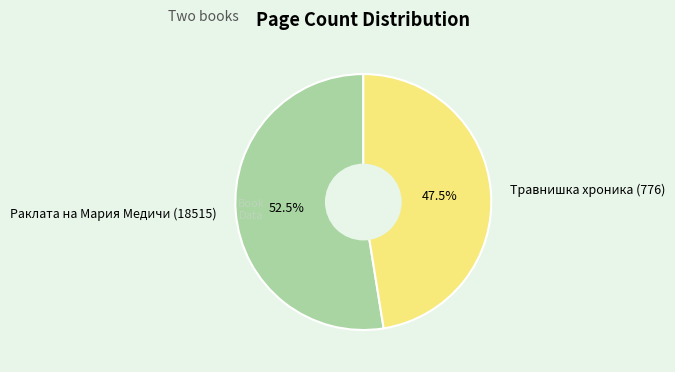

The Травнишка хроника (776) slice represents 56% of the pie. True or false?

False